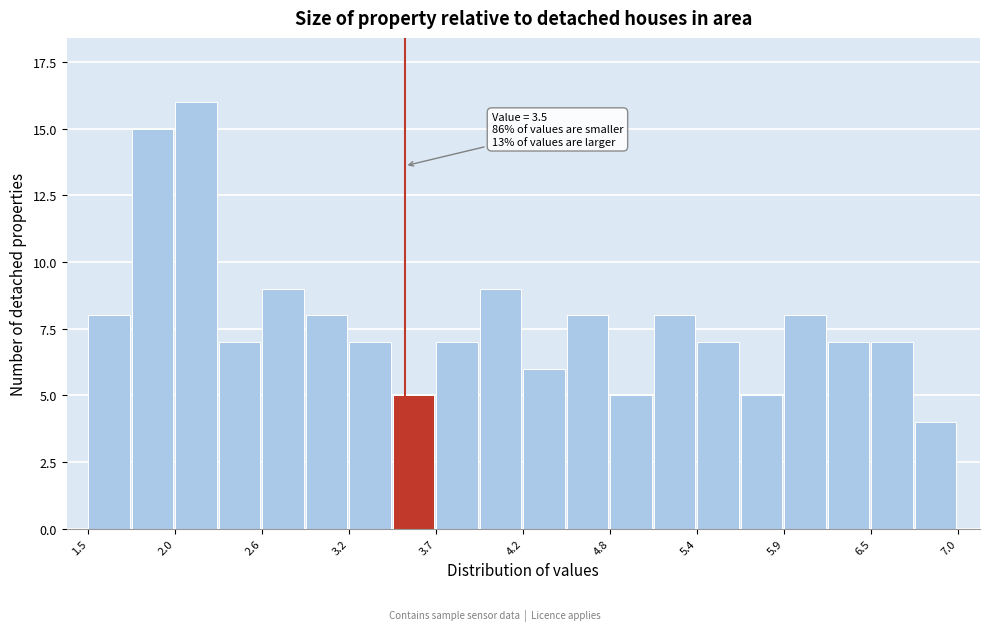

Around what value on the x-axis is the tallest bar? Give the approximate position of its centre, as read against the axis.

2.2